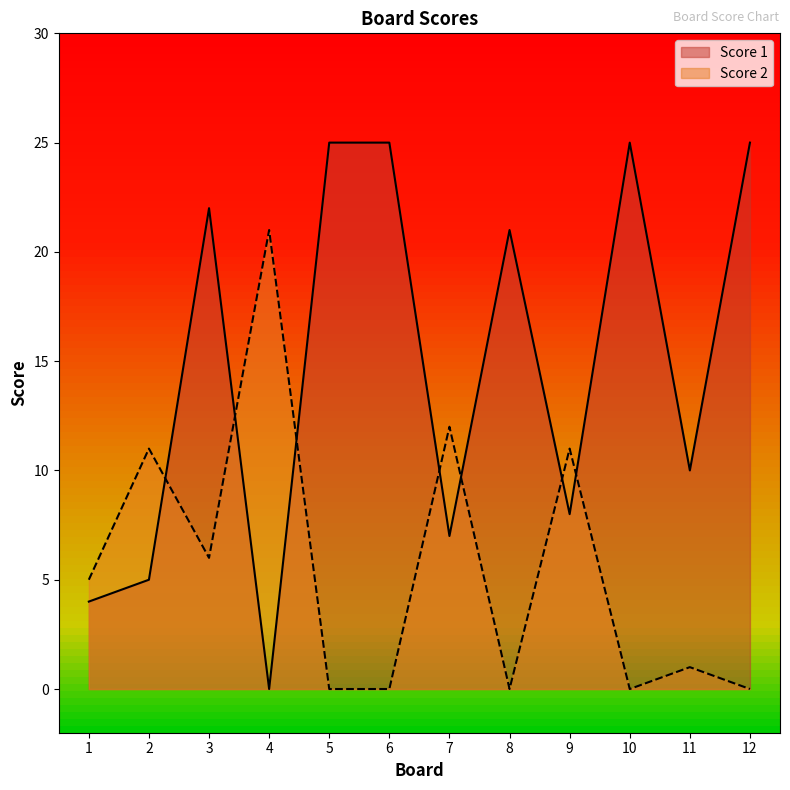

Reading left to right, extract all data points from this chart.

Score 1: 1=4	2=5	3=22	4=0	5=25	6=25	7=7	8=21	9=8	10=25	11=10	12=25
Score 2: 1=5	2=11	3=6	4=21	5=0	6=0	7=12	8=0	9=11	10=0	11=1	12=0